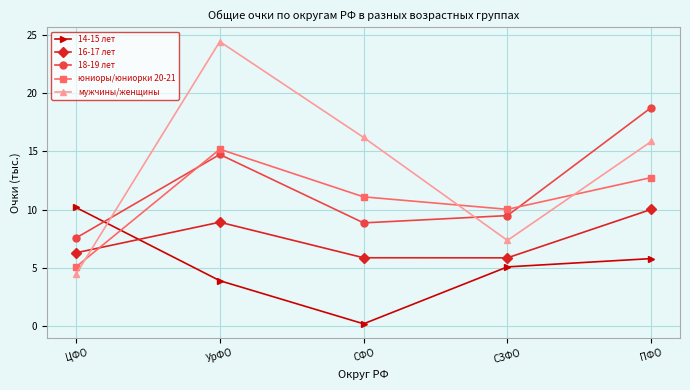

Where do 16-17 лет and 14-15 лет first cross each other?

ЦФО and УрФО